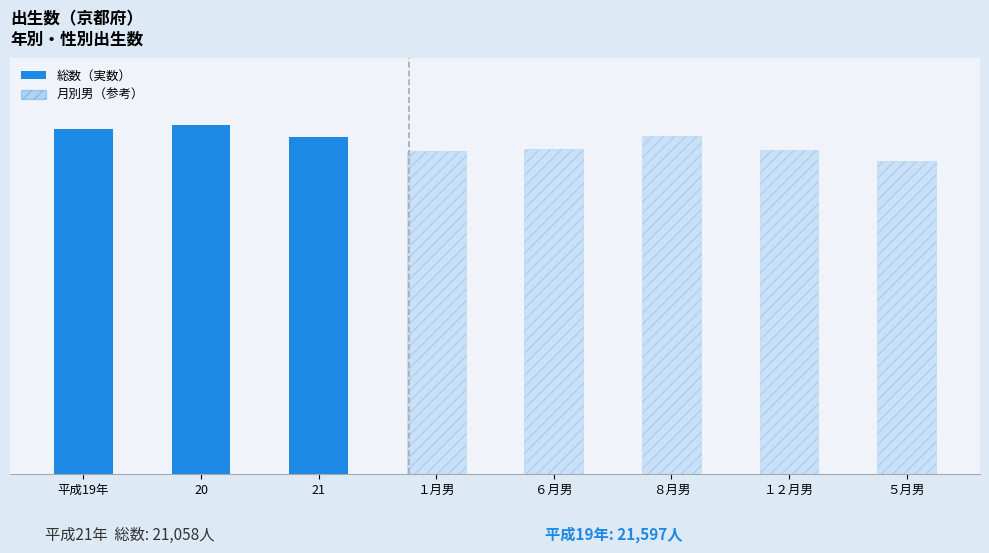

How many values are between 21058 and 21842?

3